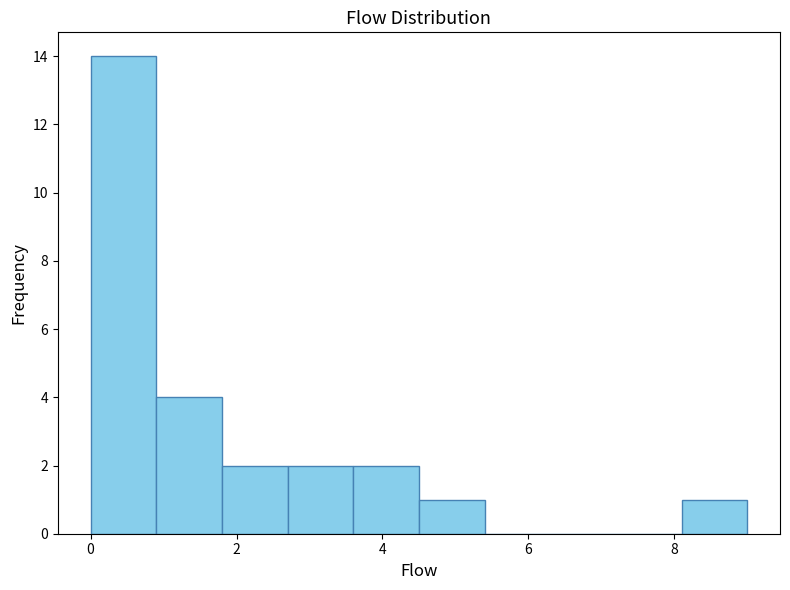

Reading left to right, transcribe this chart: for each bar, give the range it covers on the x-axis and its height. Neither the bar edges nor the heights are printed on the chart, so give them approximately, as read against the axes.

0.0 to 0.9: 14
0.9 to 1.8: 4
1.8 to 2.7: 2
2.7 to 3.6: 2
3.6 to 4.5: 2
4.5 to 5.4: 1
5.4 to 6.3: 0
6.3 to 7.2: 0
7.2 to 8.1: 0
8.1 to 9.0: 1